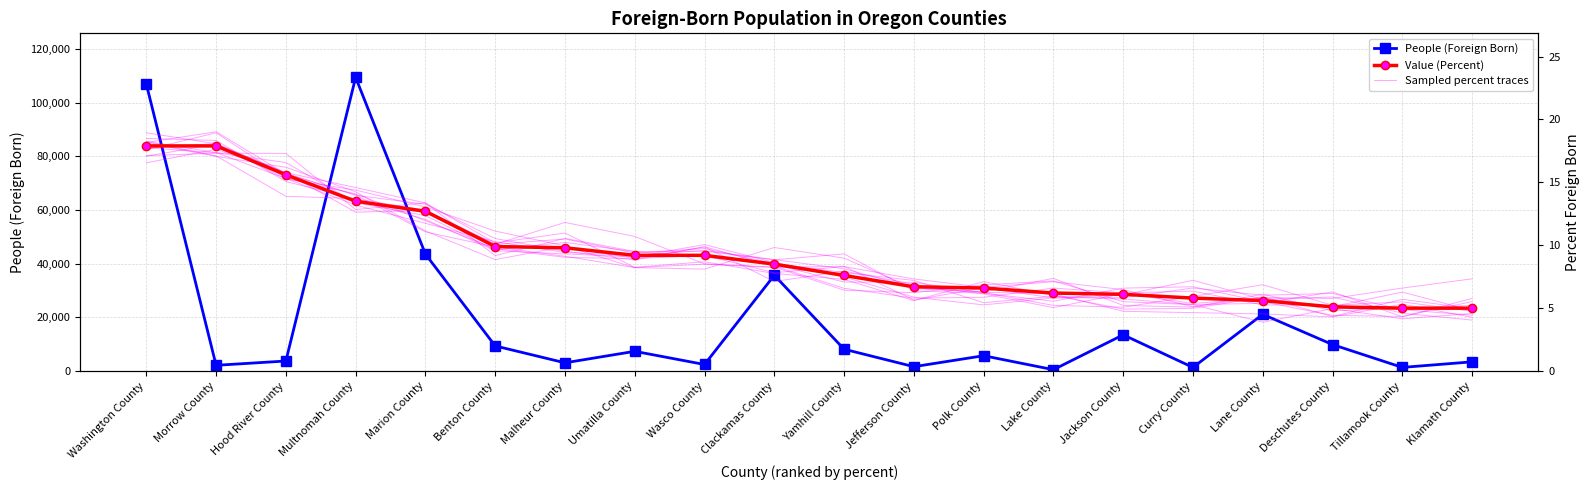

Rank the categories by Sampled percent traces value from highest to lowest.

Washington County, Morrow County, Hood River County, Multnomah County, Marion County, Malheur County, Wasco County, Umatilla County, Benton County, Yamhill County, Clackamas County, Jefferson County, Lake County, Polk County, Jackson County, Lane County, Tillamook County, Curry County, Klamath County, Deschutes County